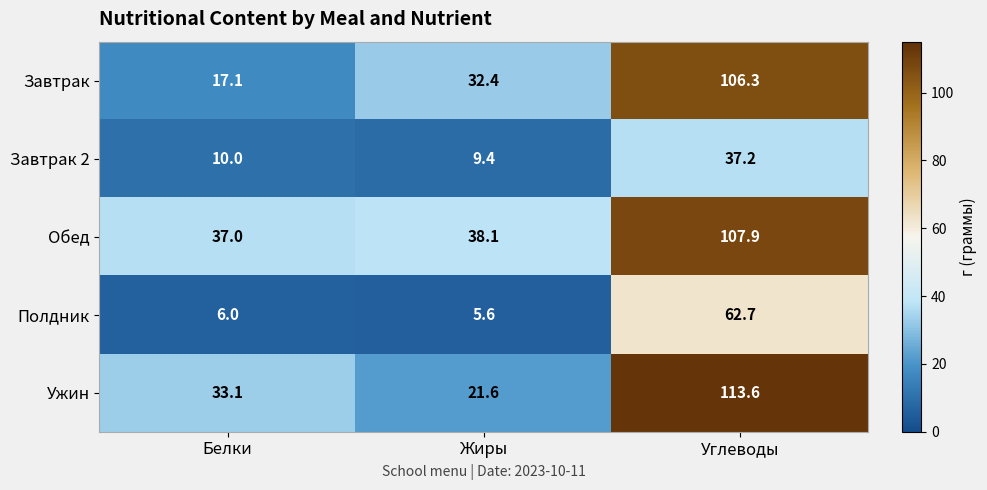

Which series has the largest range (max minus min)?

Ужин